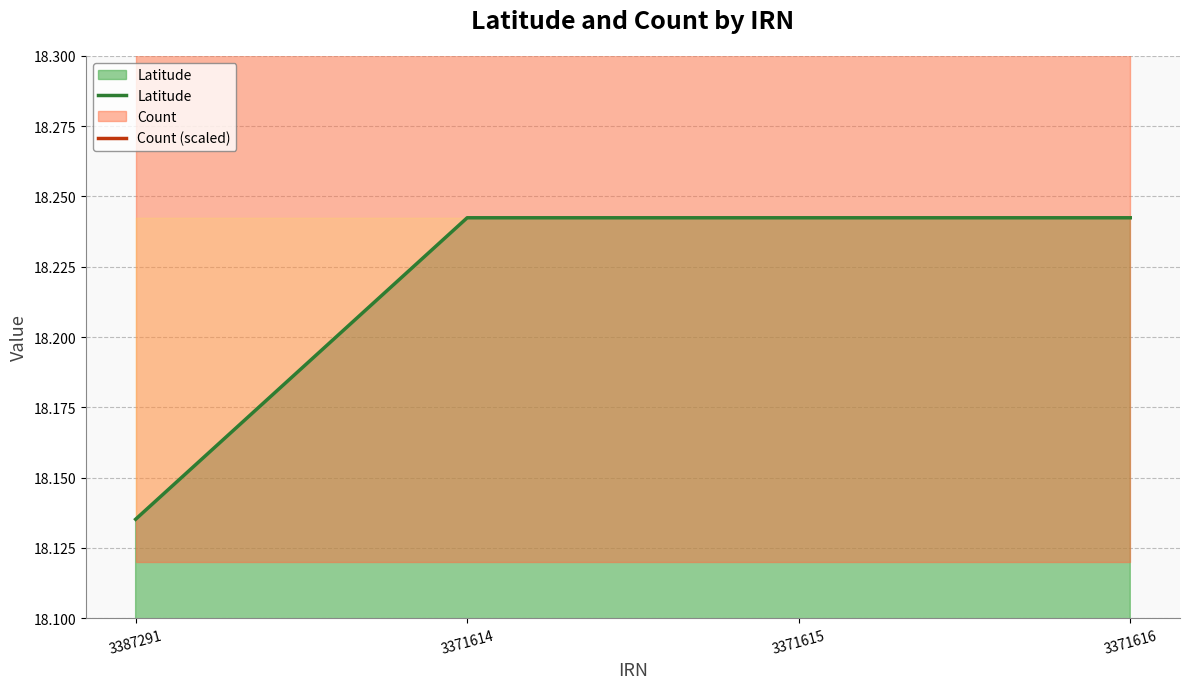

Reading left to right, extract all data points from this chart.

Latitude: 3387291=18.1	3371614=18.2	3371615=18.2	3371616=18.2
Count (scaled): 3387291=23.1	3371614=23.1	3371615=23.1	3371616=23.1